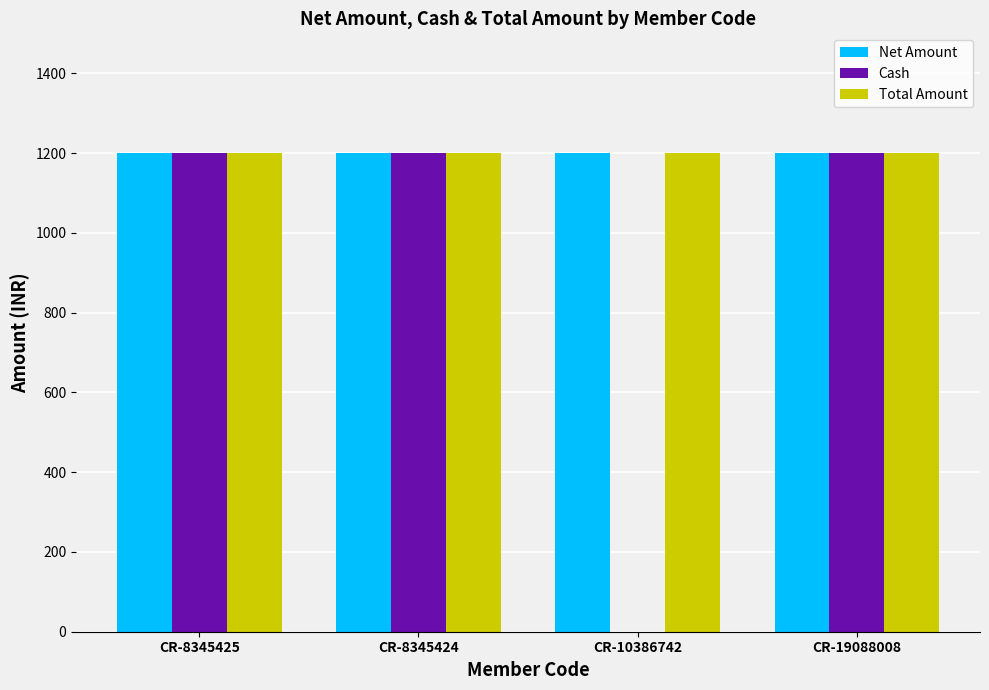

Between CR-8345425 and CR-10386742, which series saw the biggest shift?

Cash